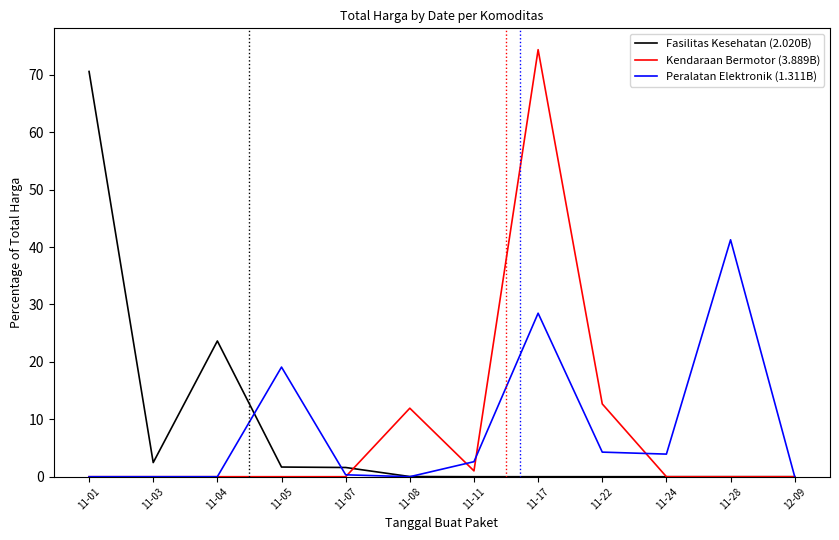

What is the difference between the highest and lowest values at 11-28?

41.3